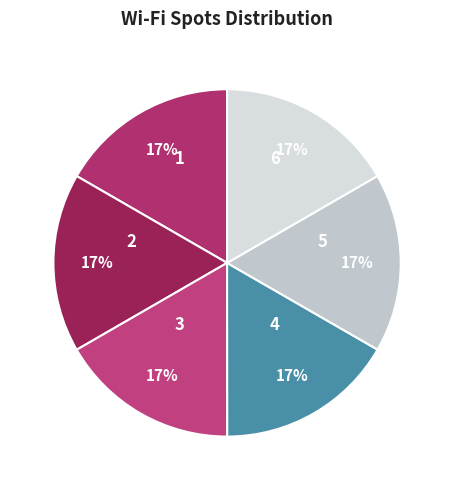

Approximately how many times larger is the value at 2 compared to 3?

1.0